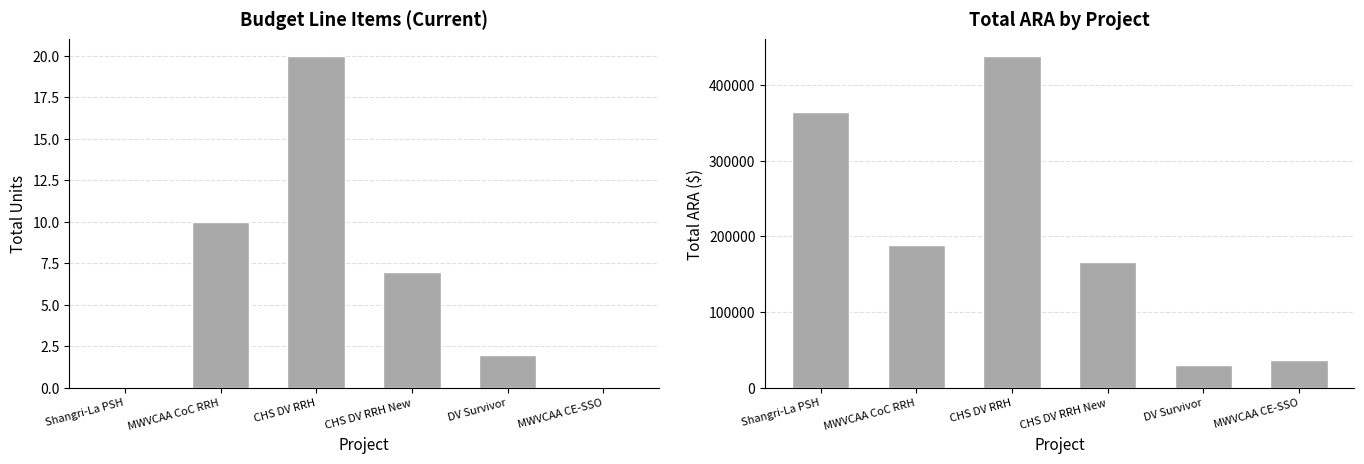

At how many categories does at least one series exceed 239152?

2